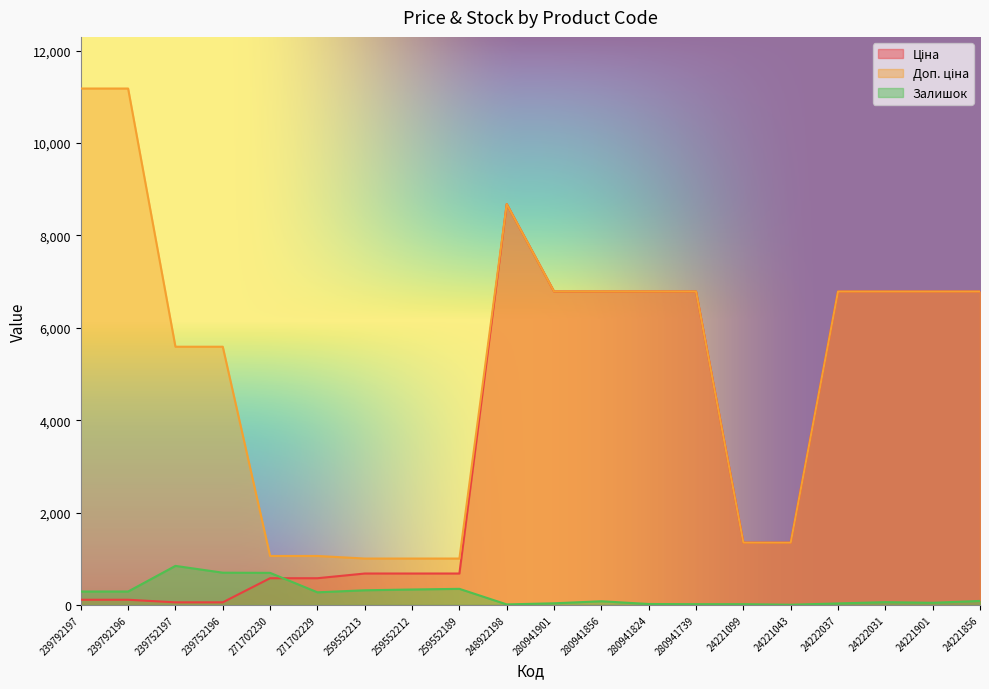

What is the sum of the Ціна values at 239752196 and 24221043?

1403.8